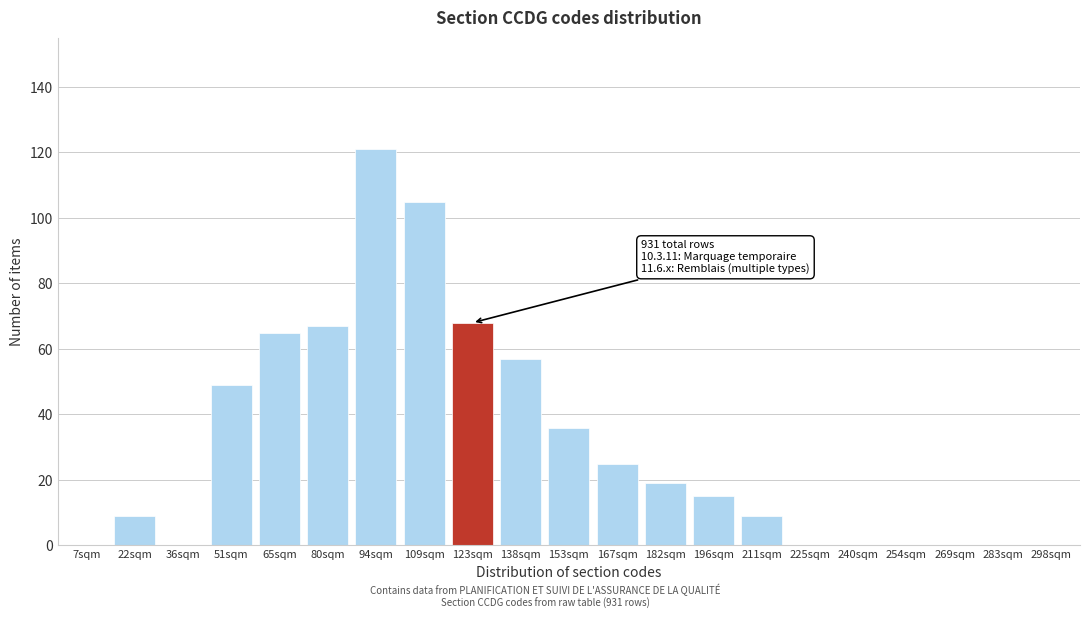

Reading left to right, extract all data points from this chart.

7sqm=0	22sqm=9	36sqm=0	51sqm=49	65sqm=65	80sqm=67	94sqm=121	109sqm=105	123sqm=68	138sqm=57	153sqm=36	167sqm=25	182sqm=19	196sqm=15	211sqm=9	225sqm=0	240sqm=0	254sqm=0	269sqm=0	283sqm=0	298sqm=0